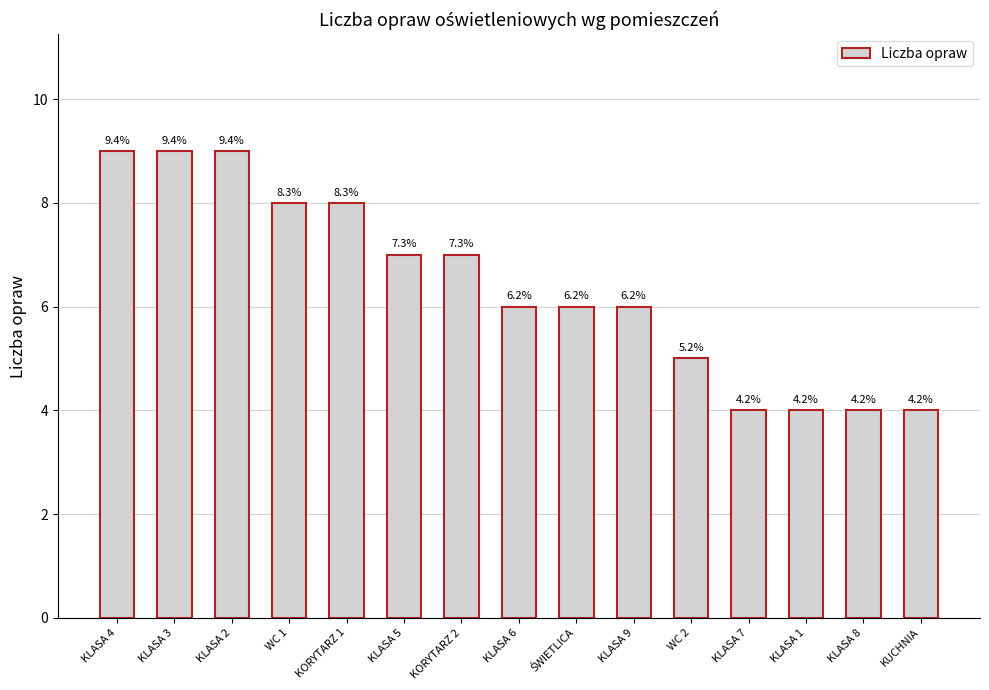

What is the value of the 10th bar from the left?

6